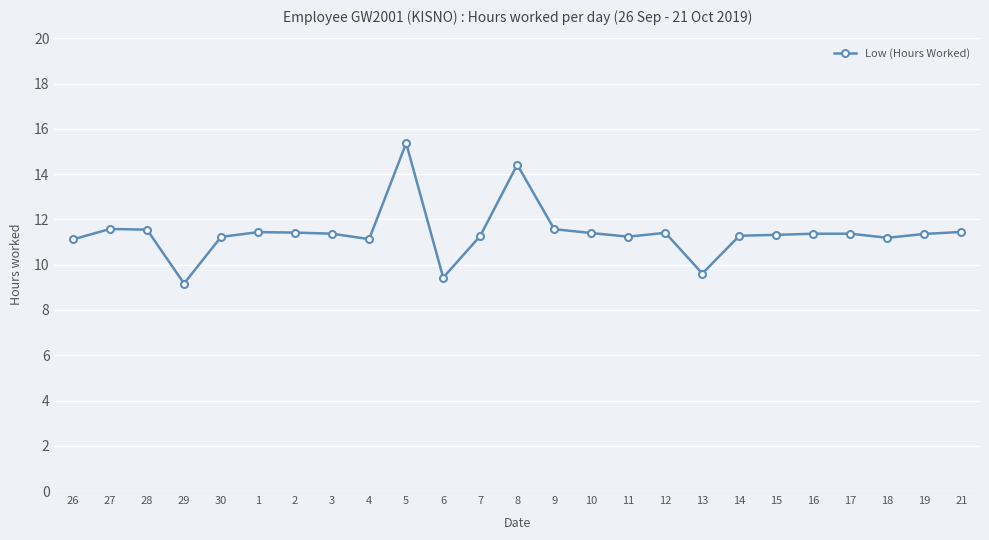

True or false: the data has more than 2 interior local peaks.

True